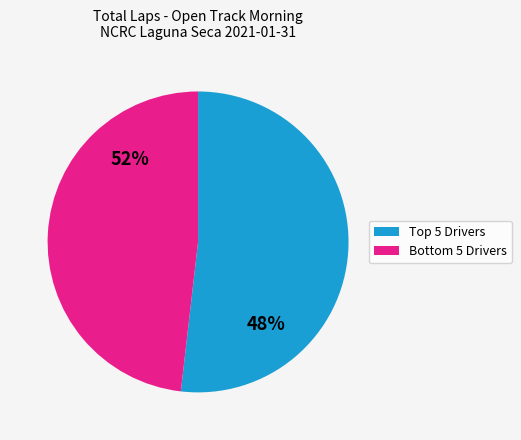

Does - 1076934 - account for over 50% of the chart?

No